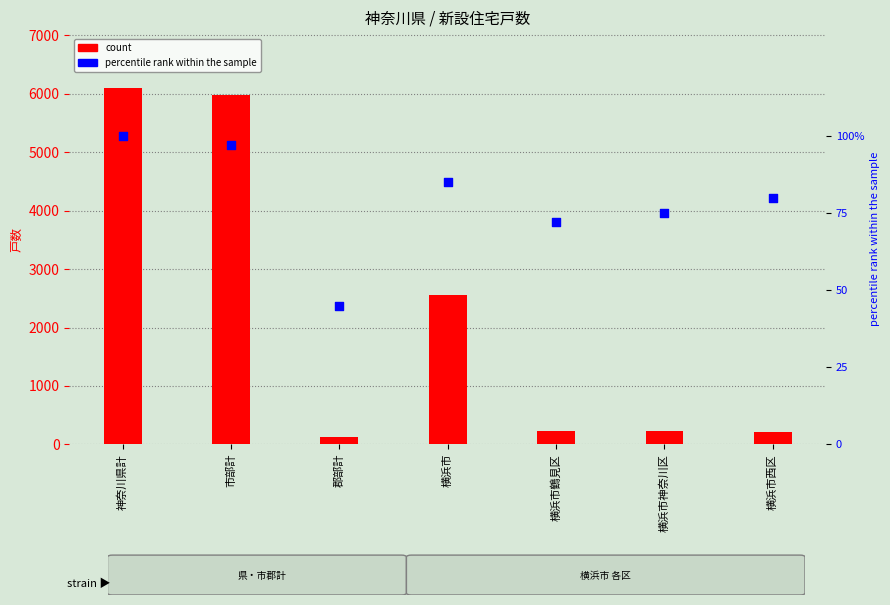

Which series reaches the minimum Y coordinate?

percentile rank within the sample